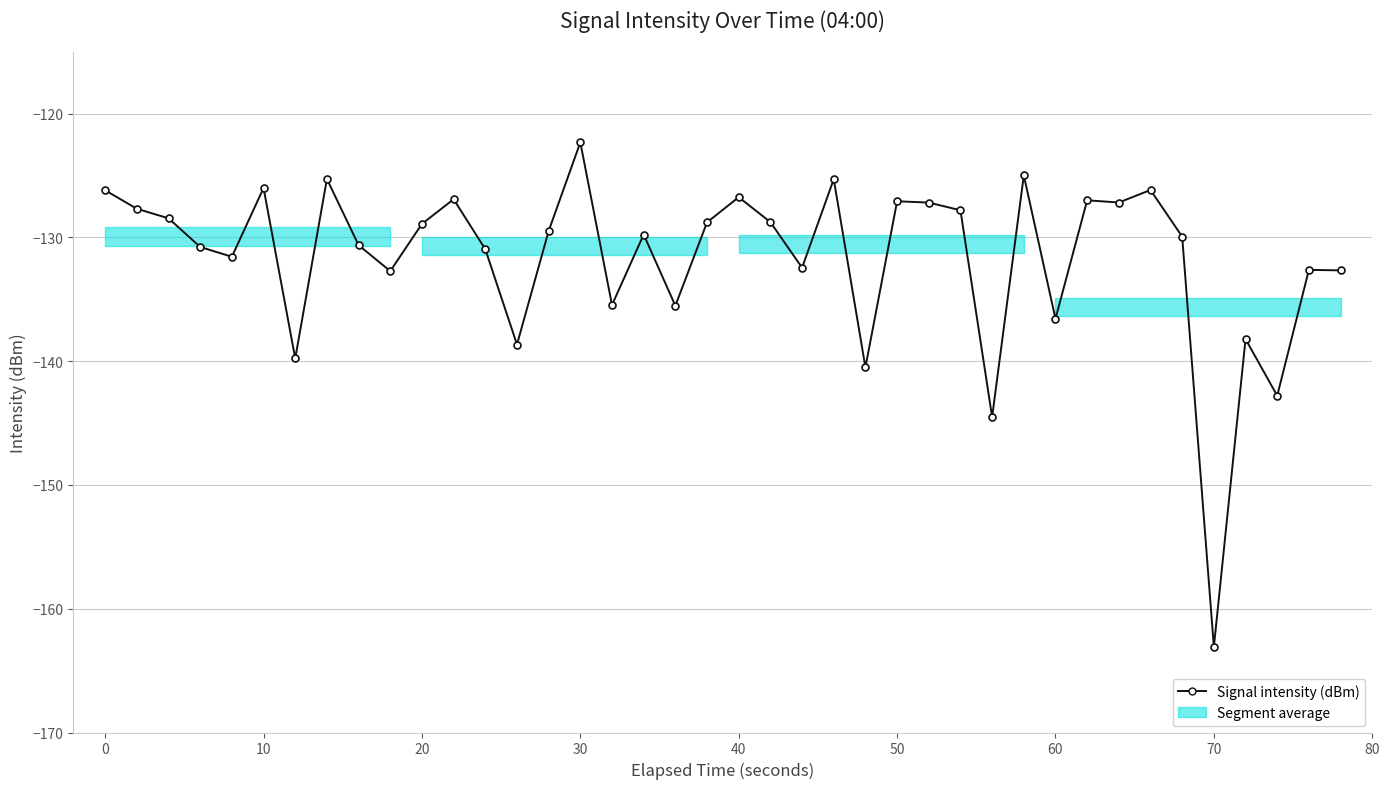

At which category does the chart reach its minimum across all series?

70